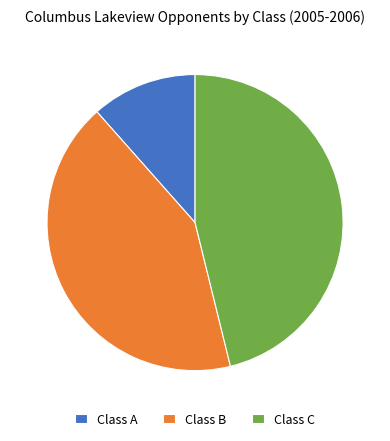

Approximately how many times larger is the value at Class B compared to Class C?

0.9